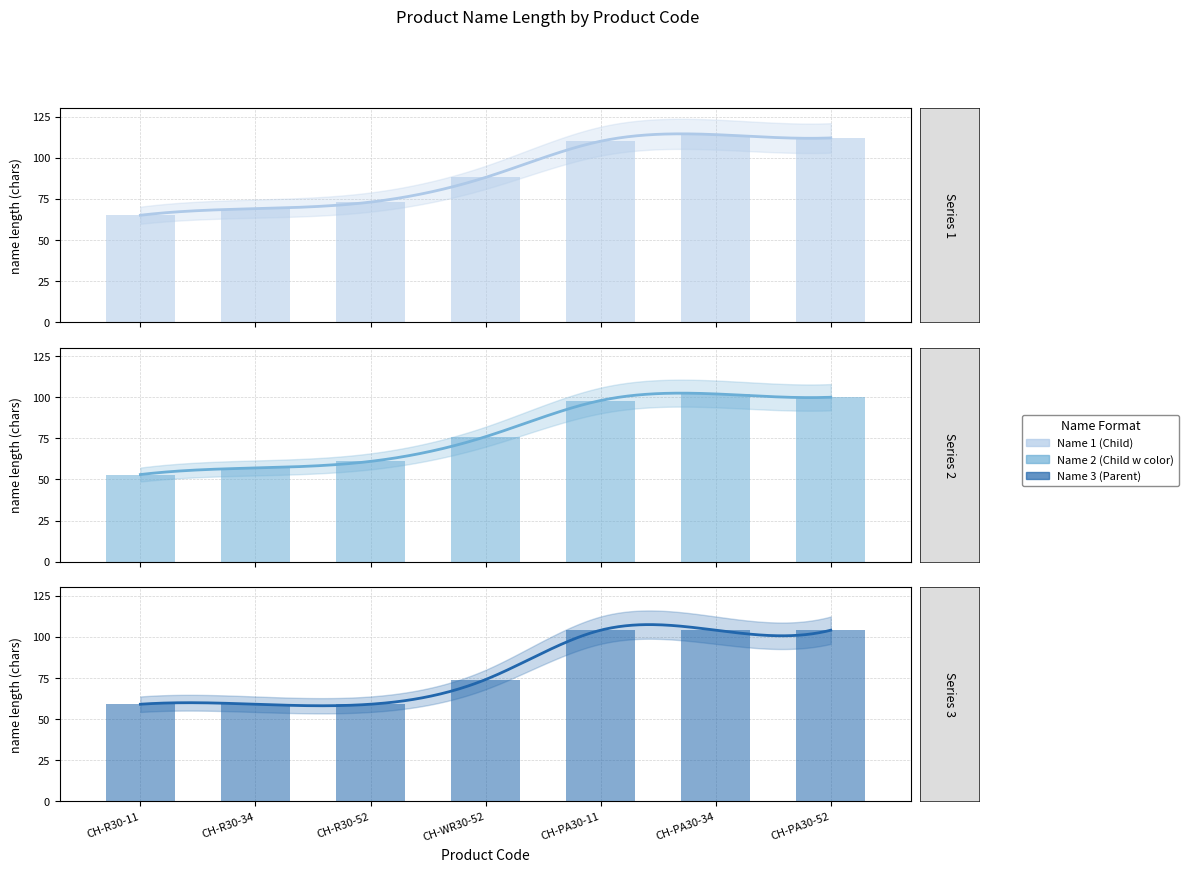

Where does the Name 1 (Child) series first go above 88?

CH-PA30-11